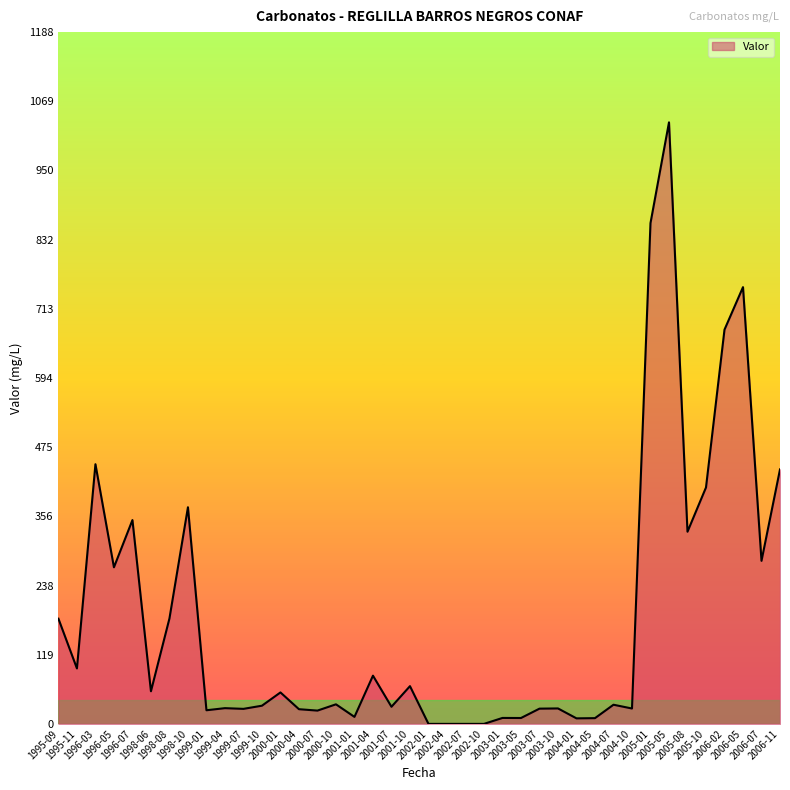

Does the chart have visible grid lines?

No